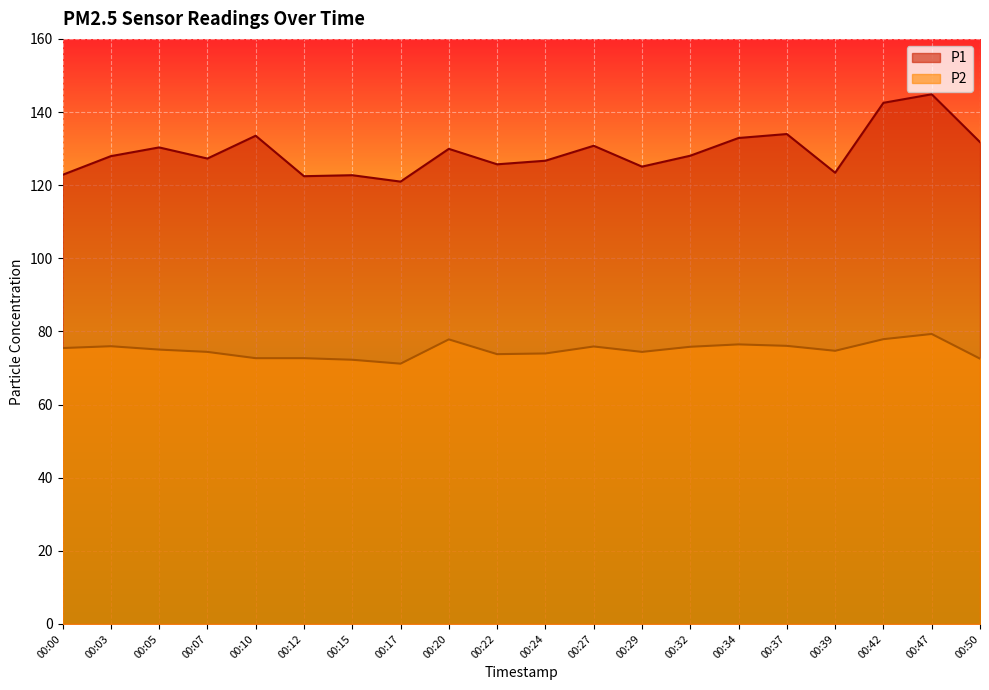

The P2 series shows 72.7 at 00:12. True or false?

True